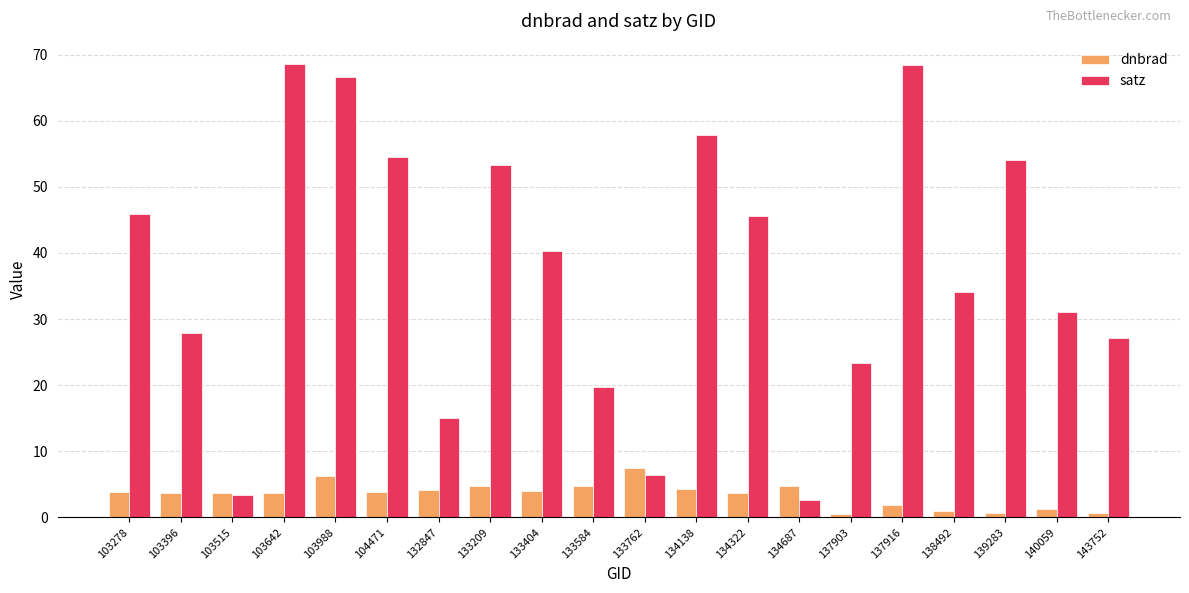

What is the average value of the satz series?

37.3